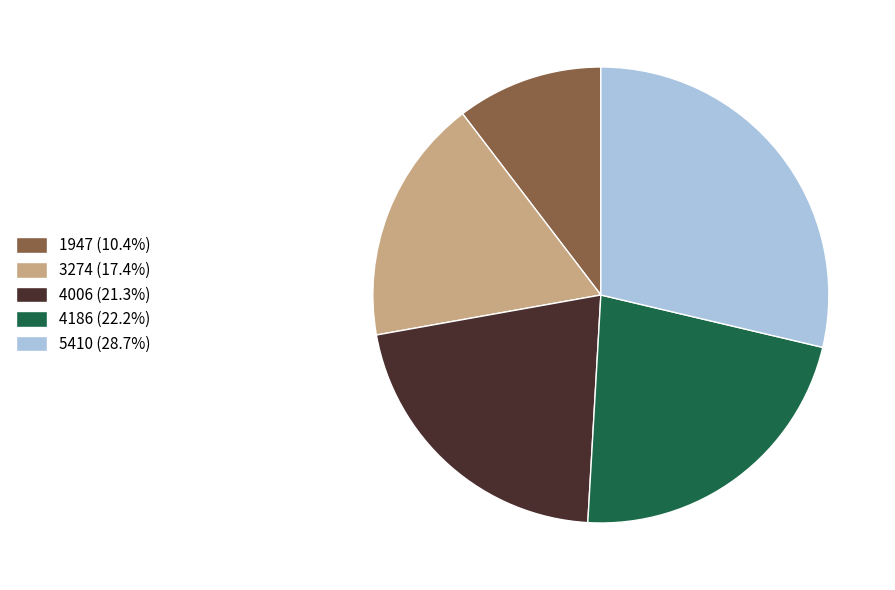

Count the number of slices in the pie.

5